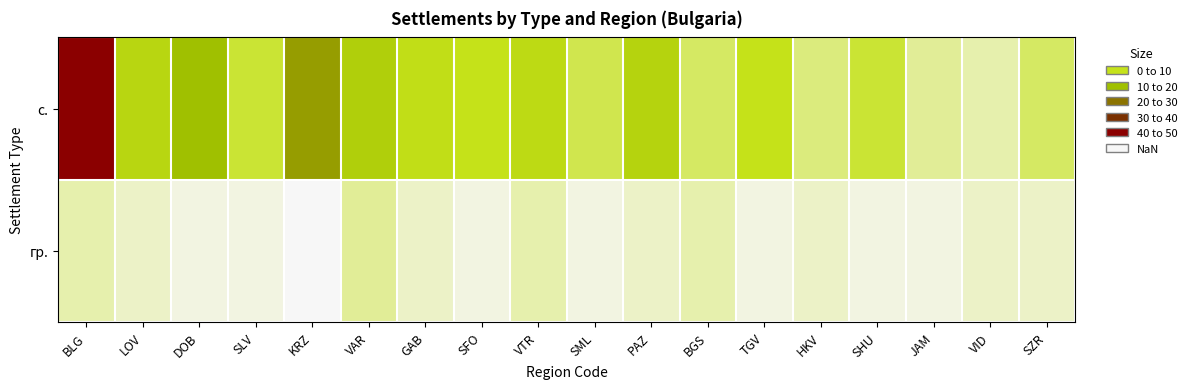

Between VAR and DOB, which is larger?

DOB